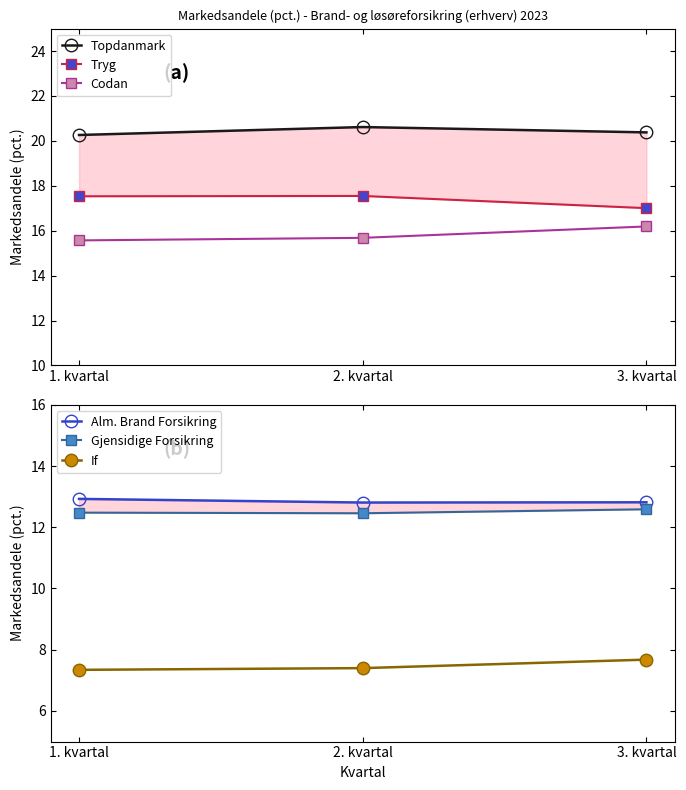

What is the maximum value for Tryg?

17.5